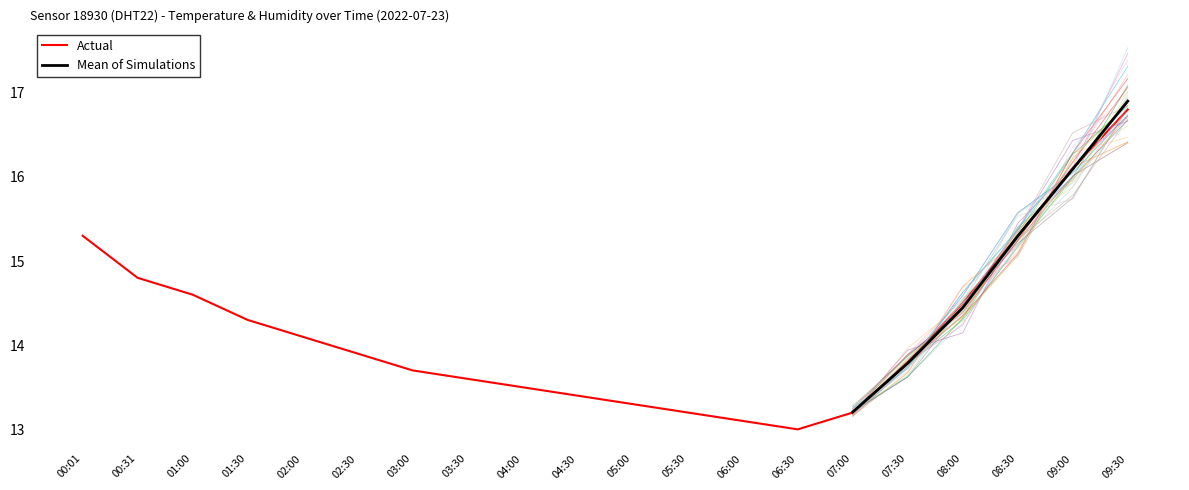

At which category does the data reach its first local valley?

06:30